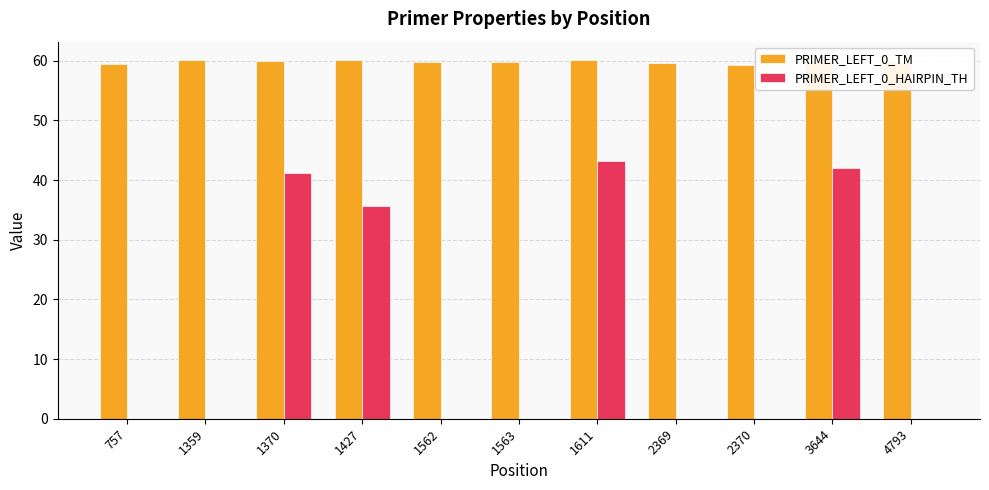

Is the value of PRIMER_LEFT_0_TM at 1427 greater than the value of PRIMER_LEFT_0_HAIRPIN_TH at 757?

Yes